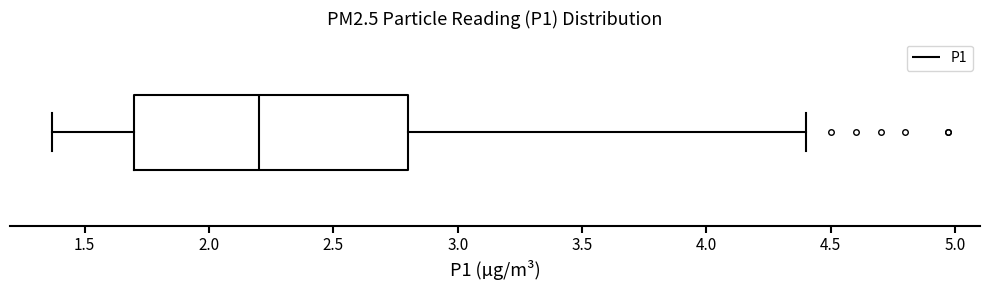

Transcribe this box plot: give where the median line is, the range the box spans, and where the two whiskers end, as read against the x-axis. The values are not printed on the chart, so give them approximately, as read against the axis.

median 2.20, box 1.70 to 2.80, whiskers 1.35 to 4.40